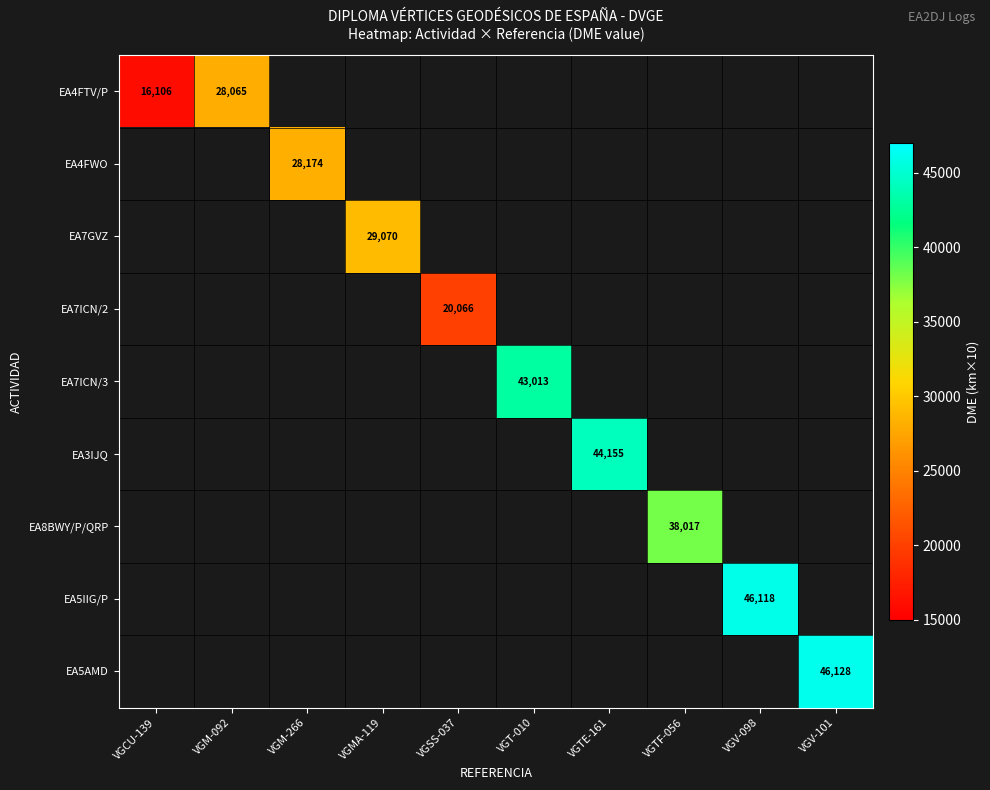

Is the value of EA5IIG/P at VGV-098 greater than the value of EA4FWO at VGM-092?

No